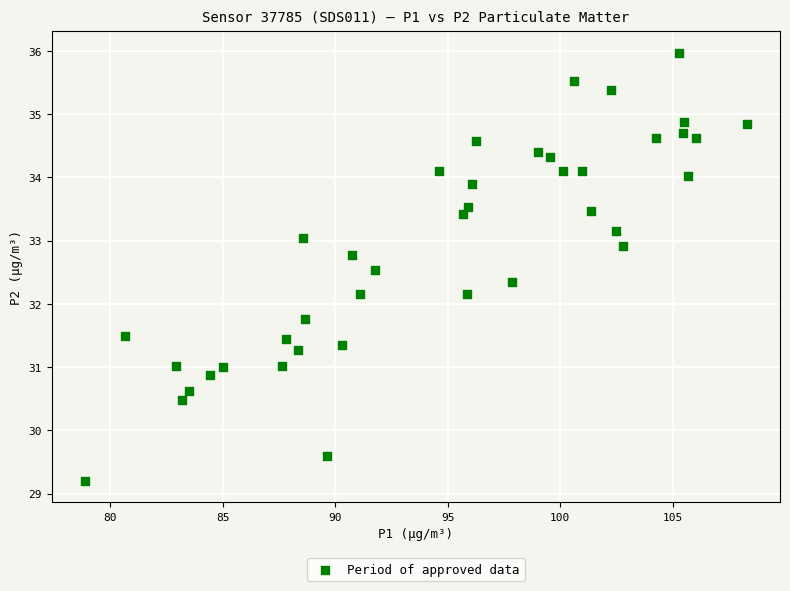

What is the range of Y values (max minus min)?

6.8